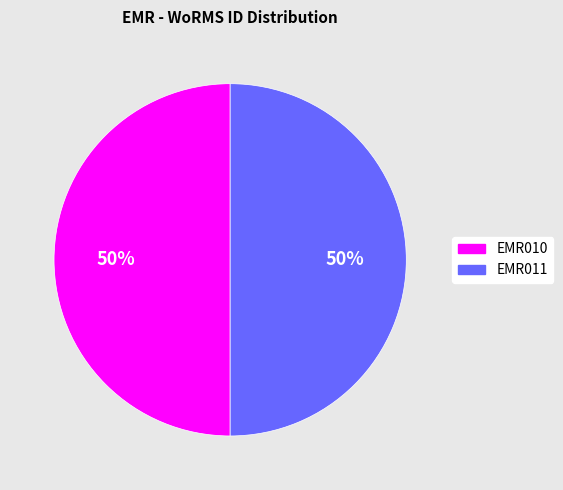

Is it true that EMR011 is 50% of the pie?

True